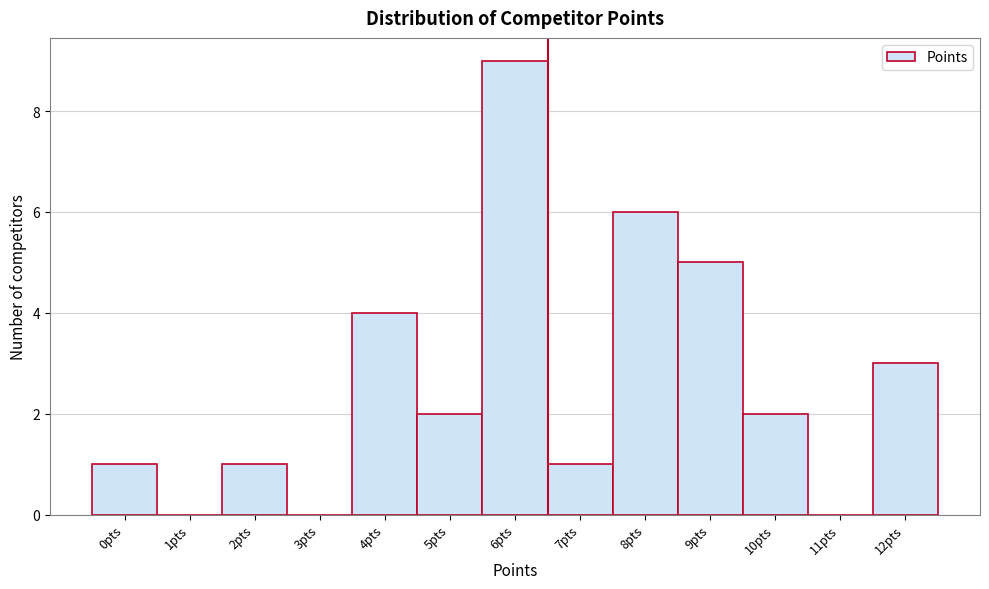

What is the height of the bar covering 9.5 to 10.5 on the x-axis? The values are not printed on the chart, so give them approximately, as read against the axis.

2